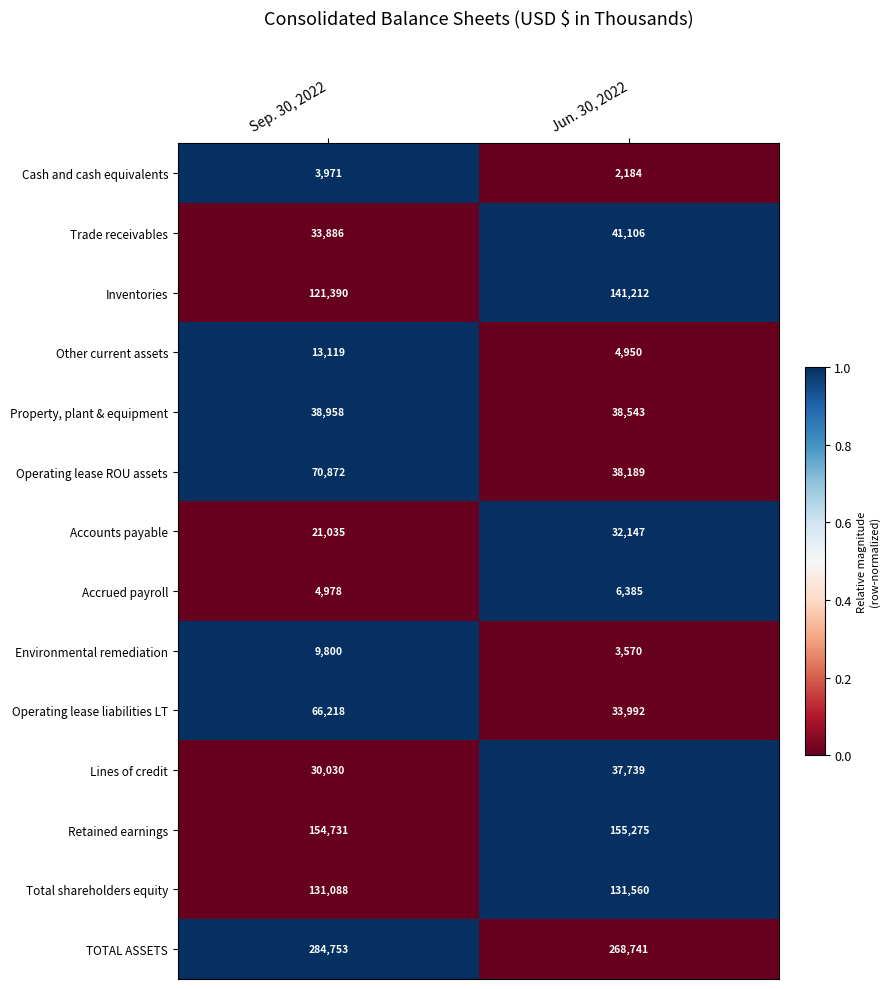

Which label corresponds to the smallest value in the chart?

Jun. 30, 2022